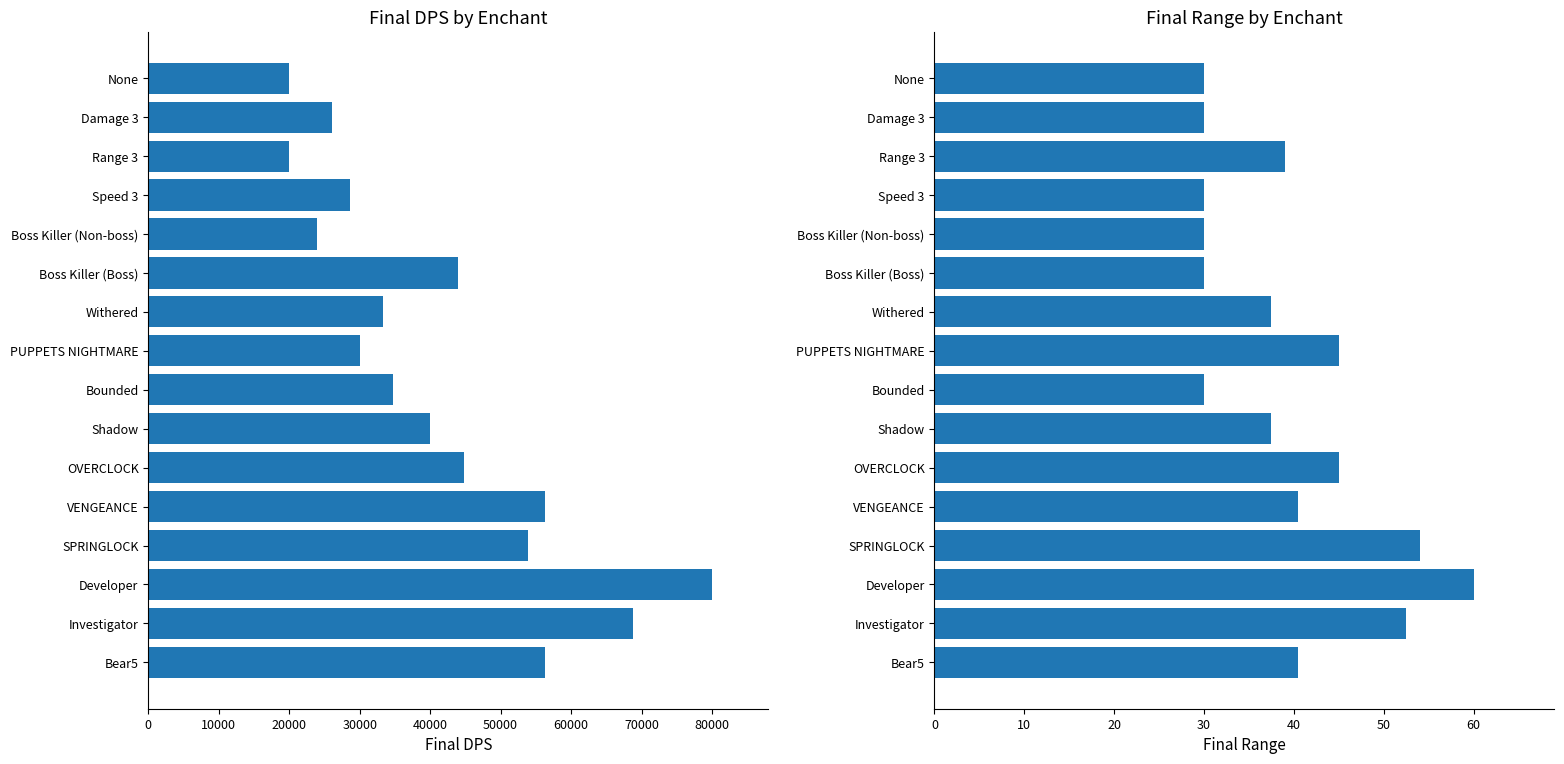

Which series changed the most between Speed 3 and Developer?

Final DPS